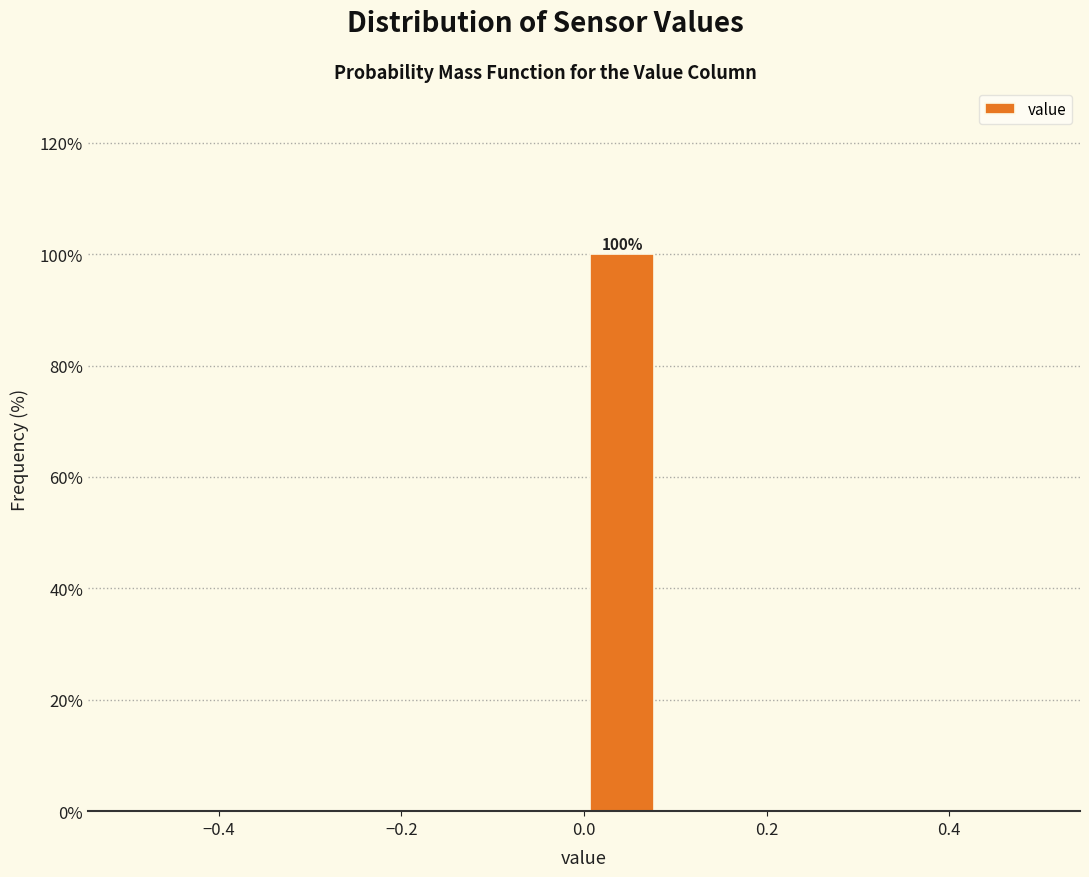

Over which range of the x-axis is the bar tallest?

0.00 to 0.08